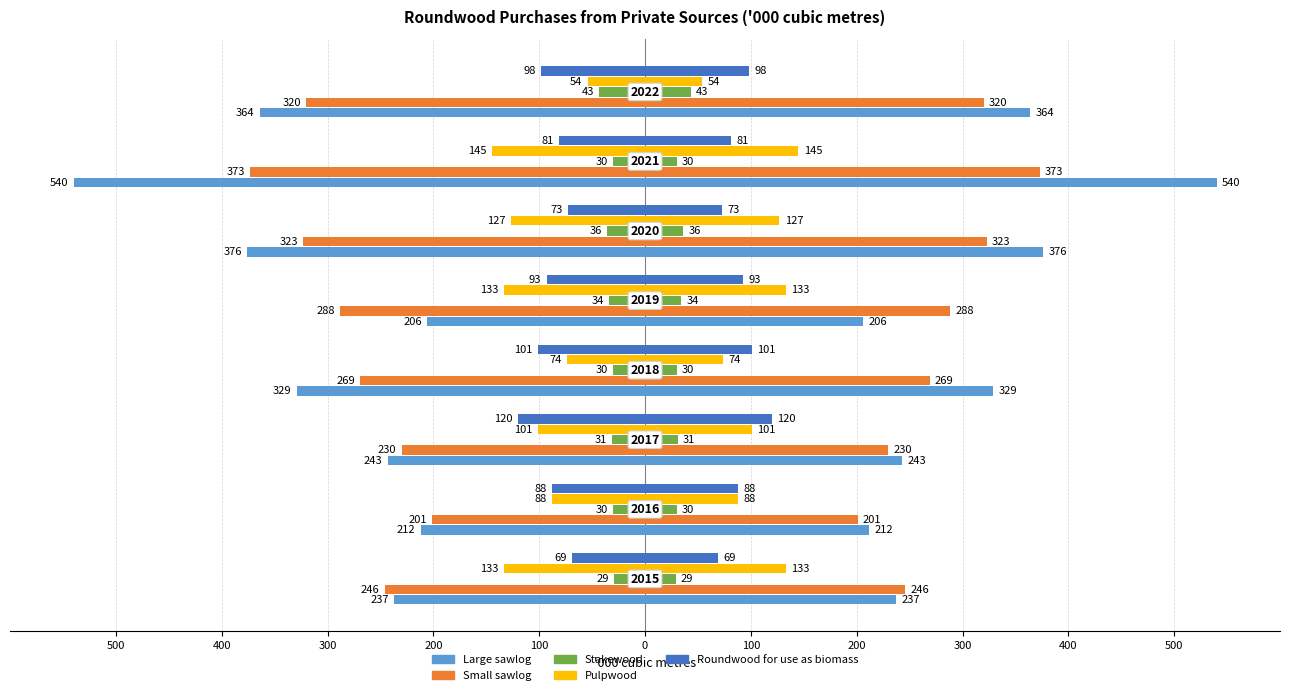

At 200, list the series in order from smallest to largest.

Large sawlog, Small sawlog, Roundwood for use as biomass, Pulpwood, Stakewood